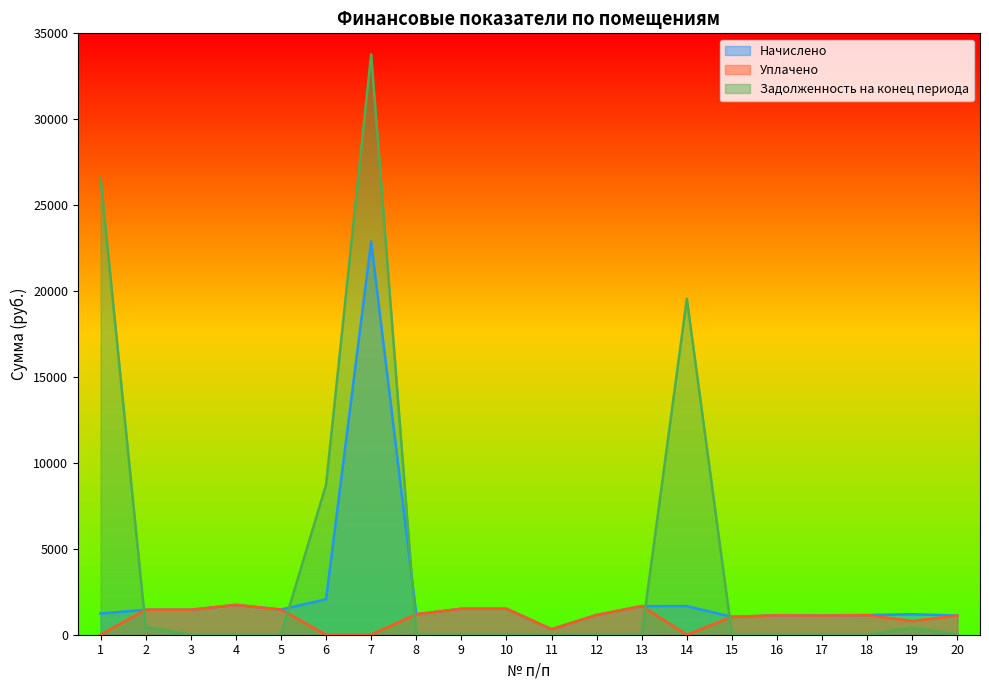

At which category does Уплачено reach its first local valley?

11